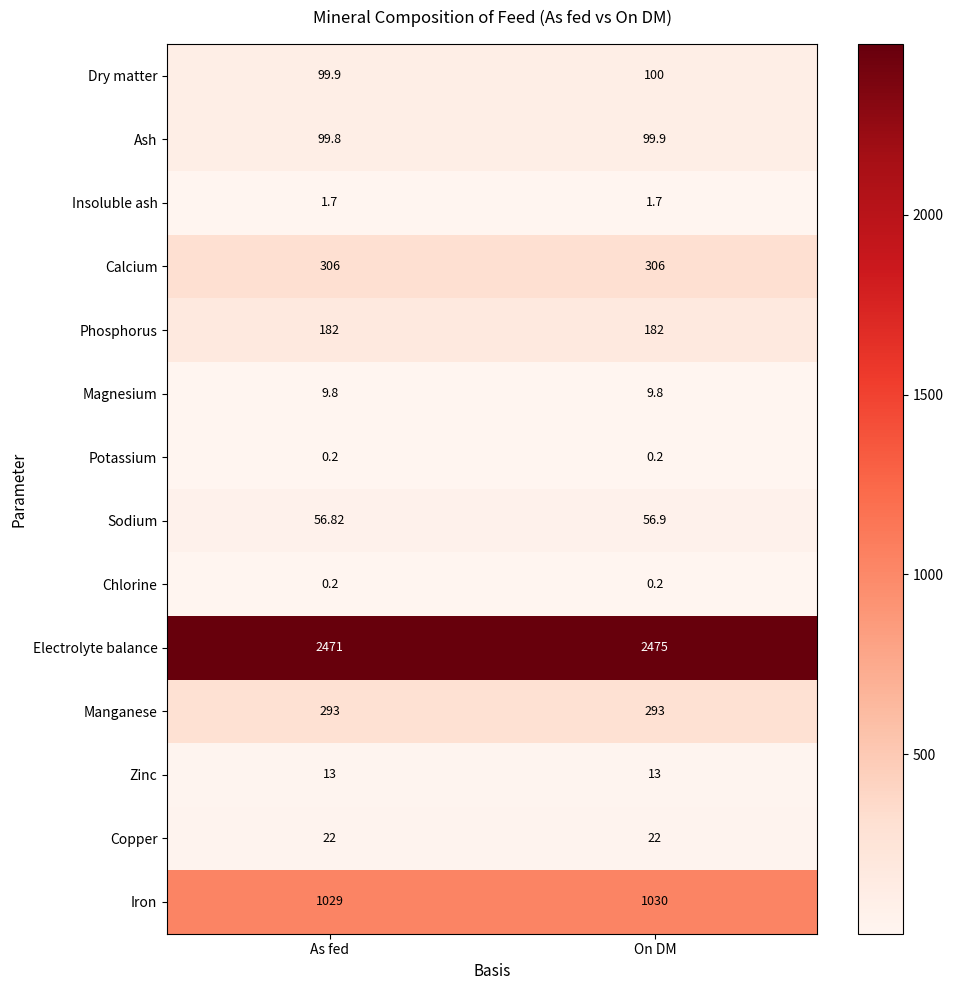

Is the value of Potassium at On DM greater than the value of Sodium at As fed?

No